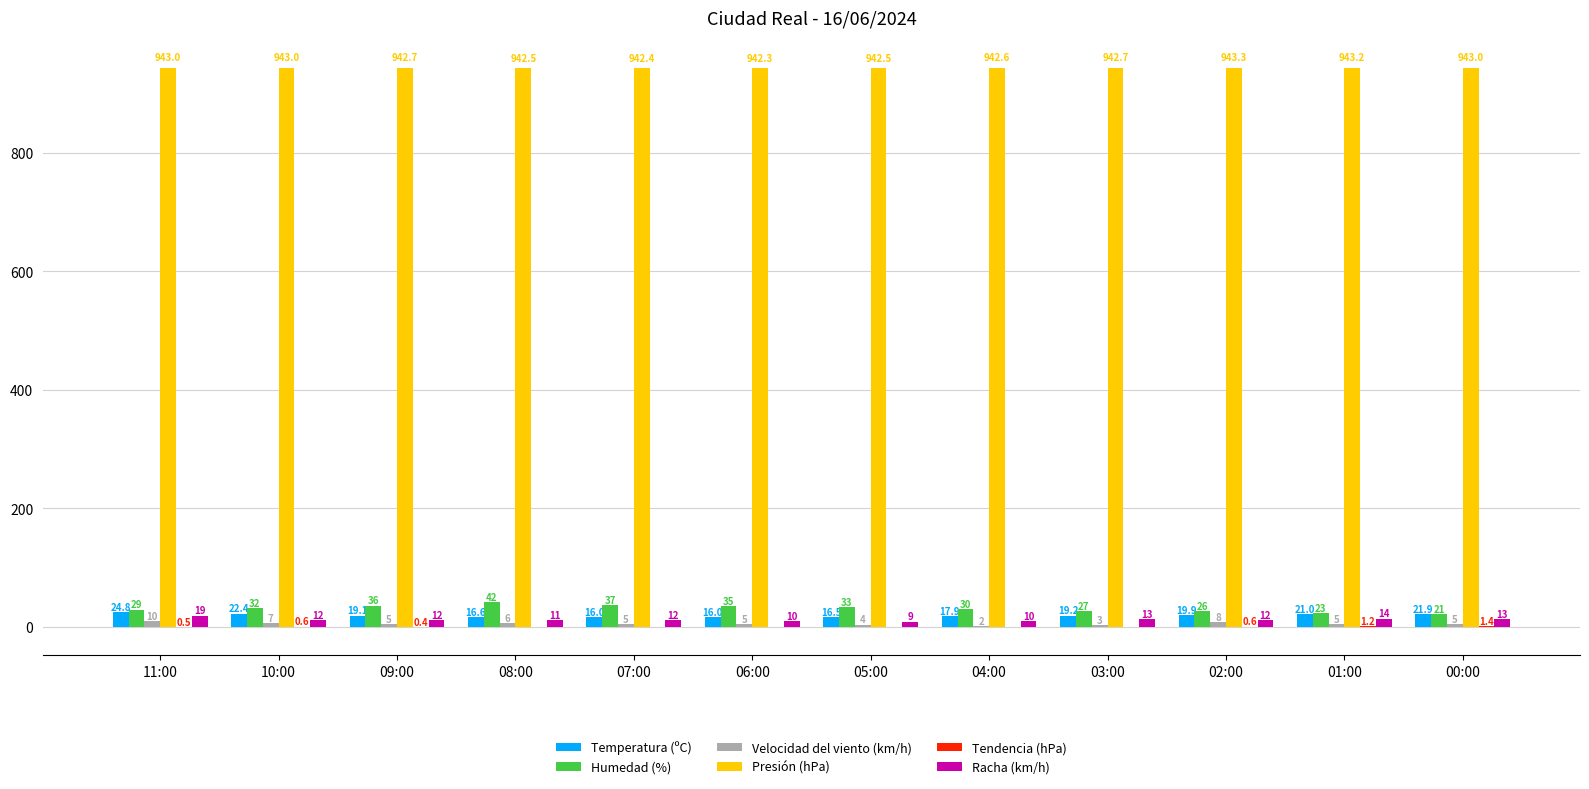

At which label does Racha (km/h) reach its peak?

11:00